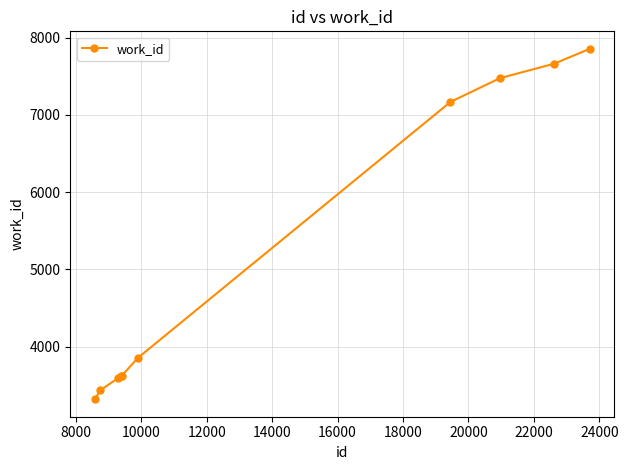

What is the maximum value shown in the chart?

7855